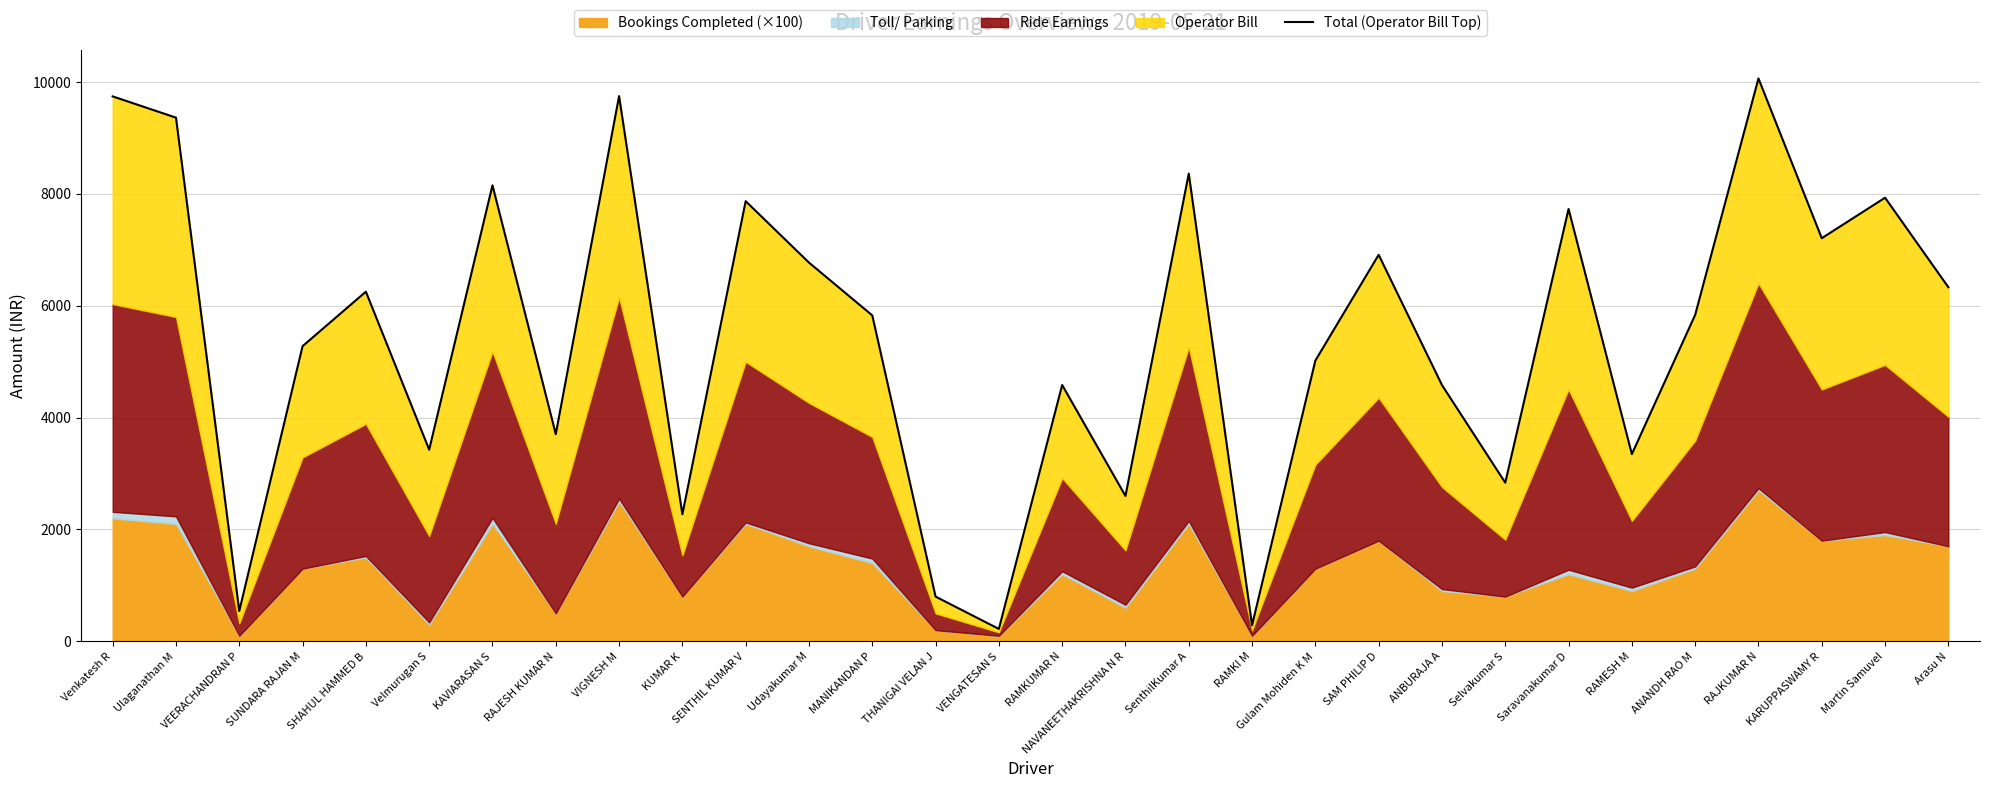

Rank the categories by value from highest to lowest.

RAJKUMAR N, VIGNESH M, Venkatesh R, Ulaganathan M, SenthilKumar A, KAVIARASAN S, Martin Samuvel, SENTHIL KUMAR V, Saravanakumar D, KARUPPASWAMY R, SAM PHILIP D, Udayakumar M, Arasu N, SHAHUL HAMMED B, ANANDH RAO M, MANIKANDAN P, SUNDARA RAJAN M, Gulam Mohiden K M, RAMKUMAR N, ANBURAJA A, RAJESH KUMAR N, Velmurugan S, RAMESH M, Selvakumar S, NAVANEETHAKRISHNA N R, KUMAR K, THANIGAI VELAN J, VEERACHANDRAN P, RAMKI M, VENGATESAN S